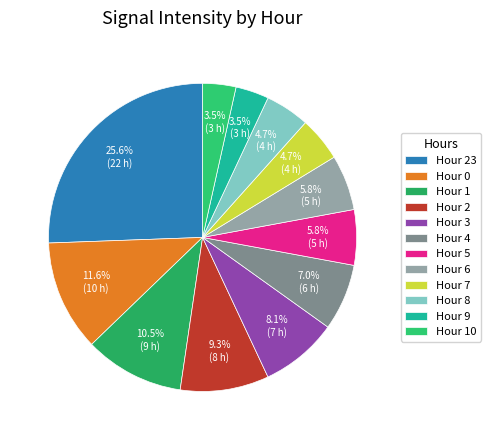

How many segments does this pie chart have?

12